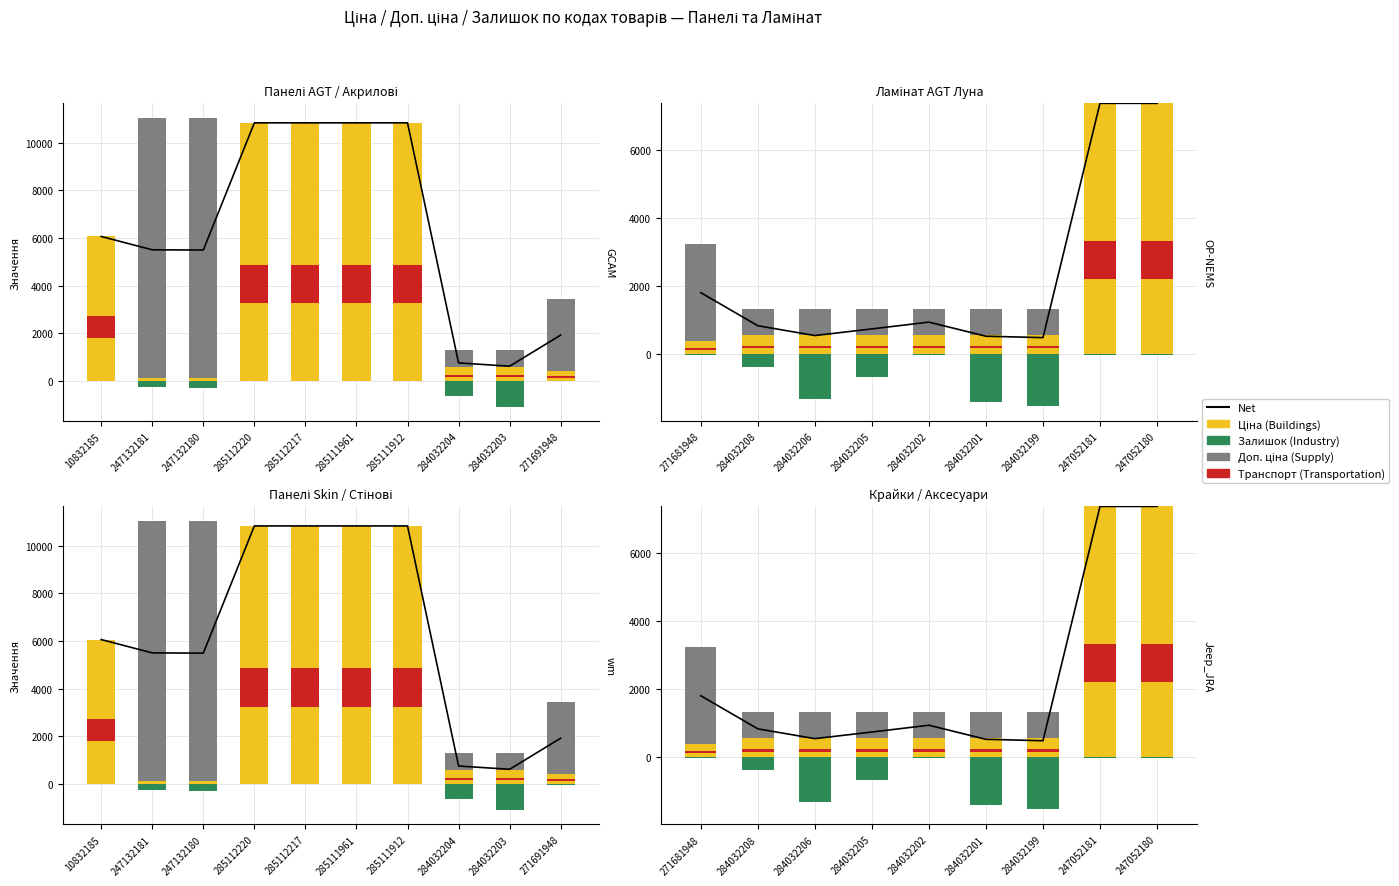

True or false: Залишок has a value of -32.1 at 247052181.

False